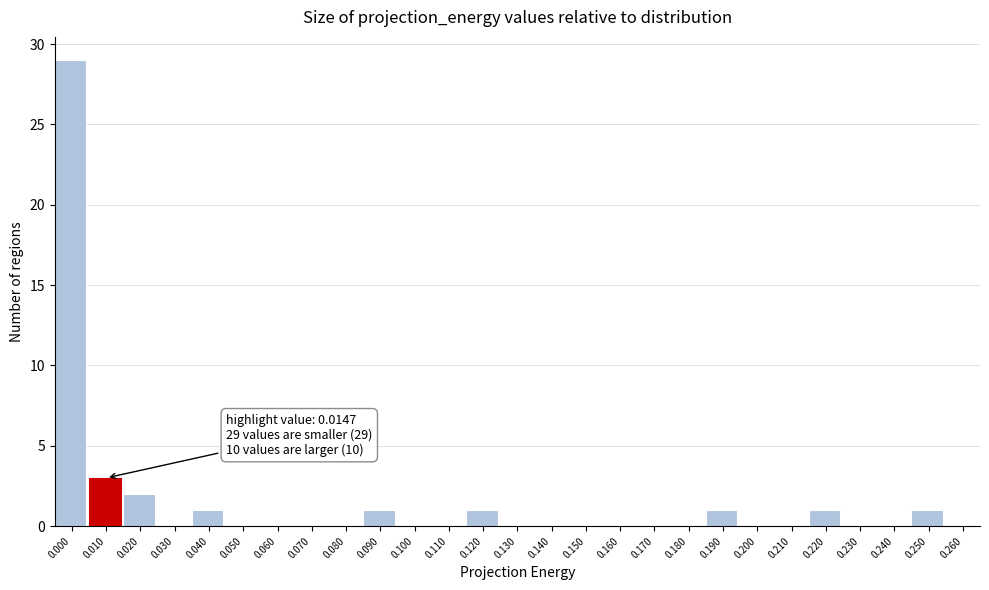

Reading left to right, extract all data points from this chart.

0.000=29	0.010=3	0.020=2	0.030=0	0.040=1	0.050=0	0.060=0	0.070=0	0.080=0	0.090=1	0.100=0	0.110=0	0.120=1	0.130=0	0.140=0	0.150=0	0.160=0	0.170=0	0.180=0	0.190=1	0.200=0	0.210=0	0.220=1	0.230=0	0.240=0	0.250=1	0.260=0